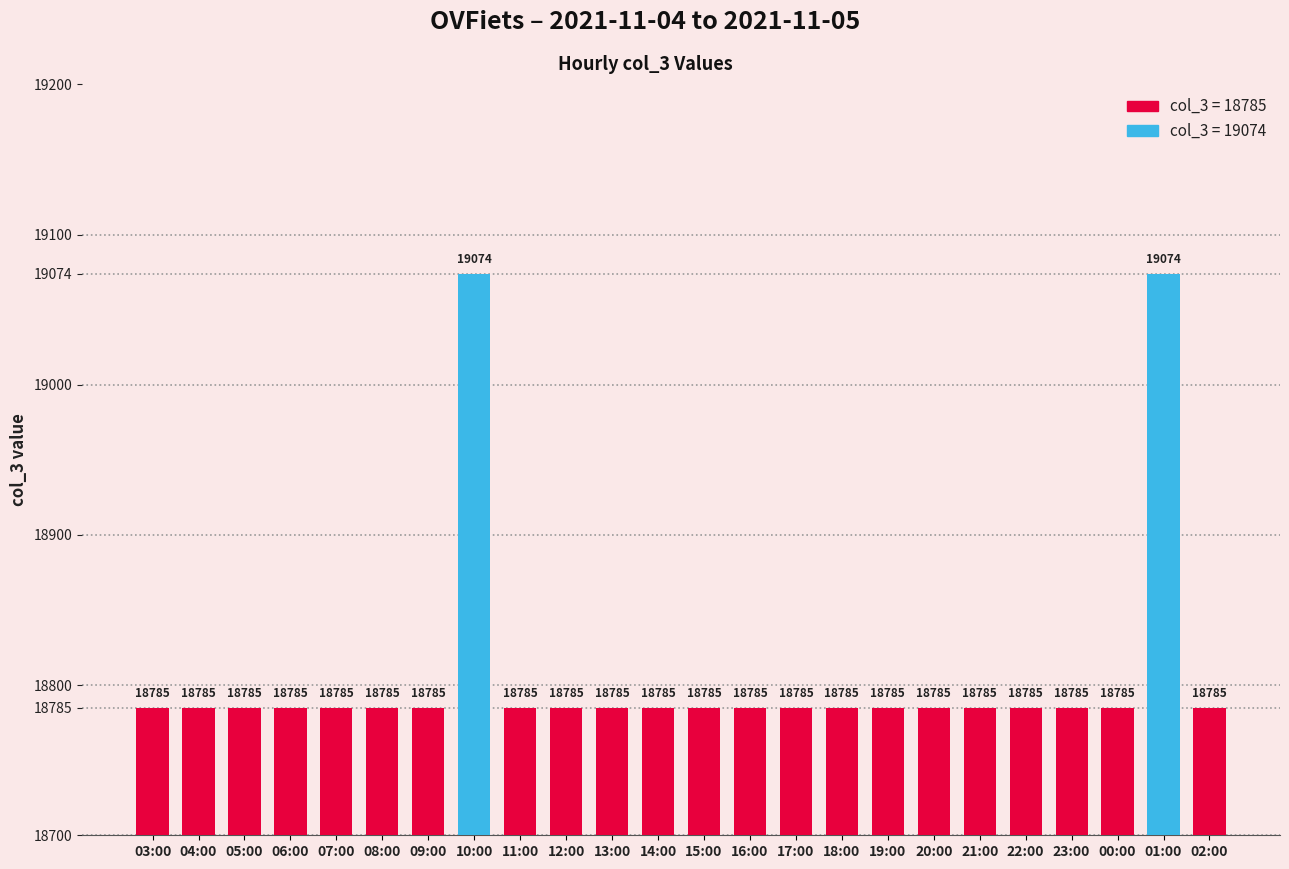

How many bars are there in total?

24